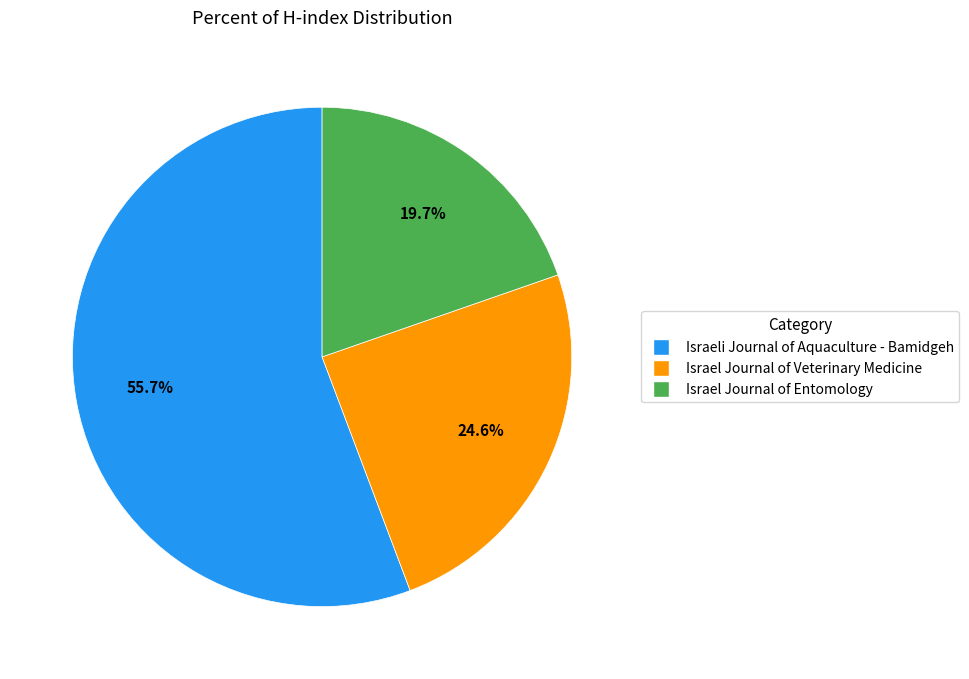

To the nearest percent, what portion does Israeli Journal of Aquaculture - Bamidgeh represent?

56%